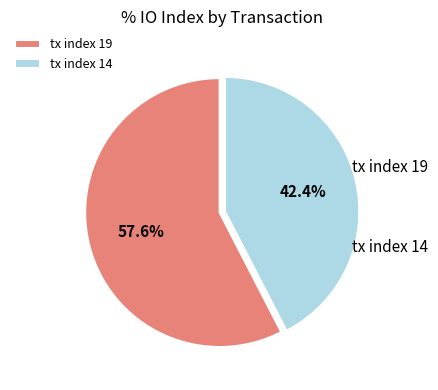

To the nearest percent, what percentage of the pie is tx index 19?

58%